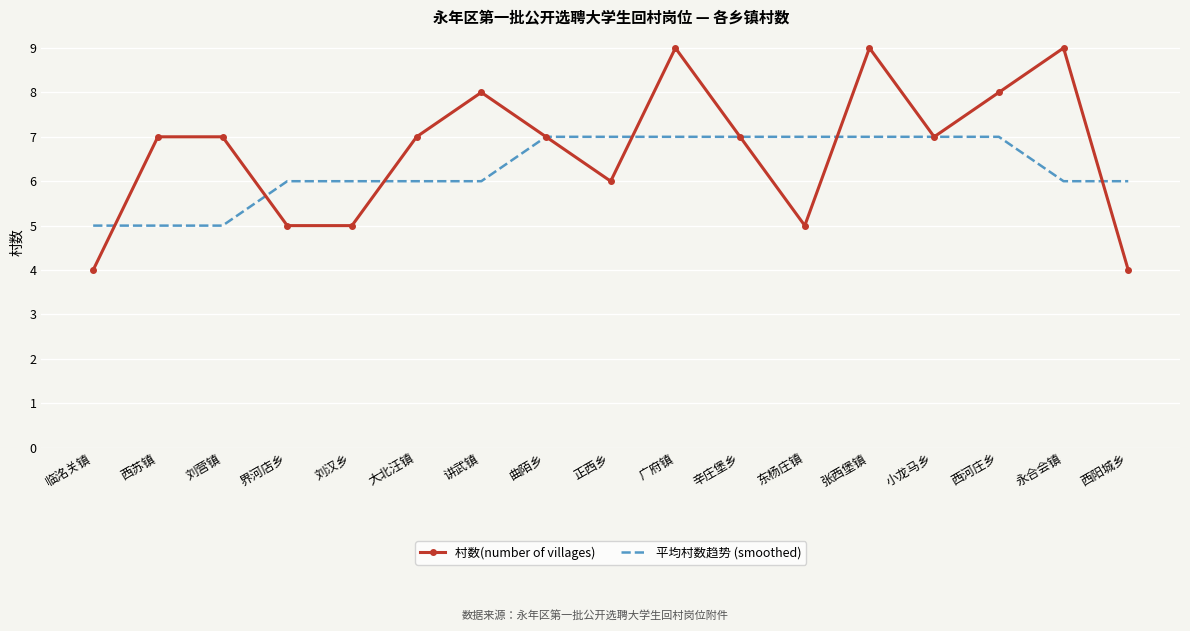

Reading left to right, list all the values displayed in this chart.

村数(number of villages): 临洺关镇=4	西苏镇=7	刘营镇=7	界河店乡=5	刘汉乡=5	大北汪镇=7	讲武镇=8	曲陌乡=7	正西乡=6	广府镇=9	辛庄堡乡=7	东杨庄镇=5	张西堡镇=9	小龙马乡=7	西河庄乡=8	永合会镇=9	西阳城乡=4
平均村数趋势 (smoothed): 临洺关镇=5	西苏镇=5	刘营镇=5	界河店乡=6	刘汉乡=6	大北汪镇=6	讲武镇=6	曲陌乡=7	正西乡=7	广府镇=7	辛庄堡乡=7	东杨庄镇=7	张西堡镇=7	小龙马乡=7	西河庄乡=7	永合会镇=6	西阳城乡=6